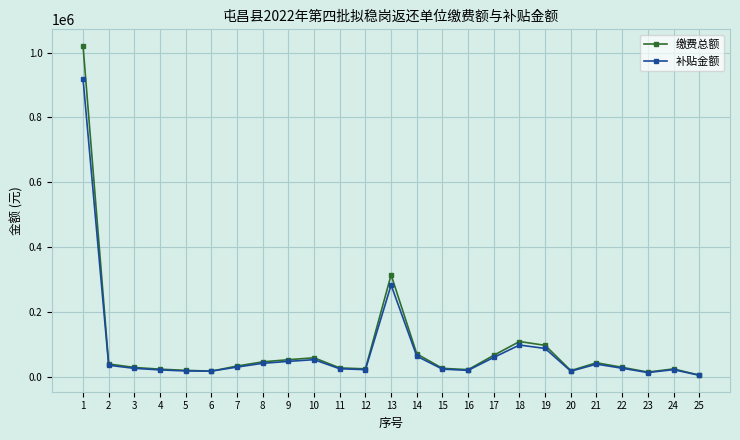

True or false: 缴费总额 has more than 2 points higher than both neighbors.

True